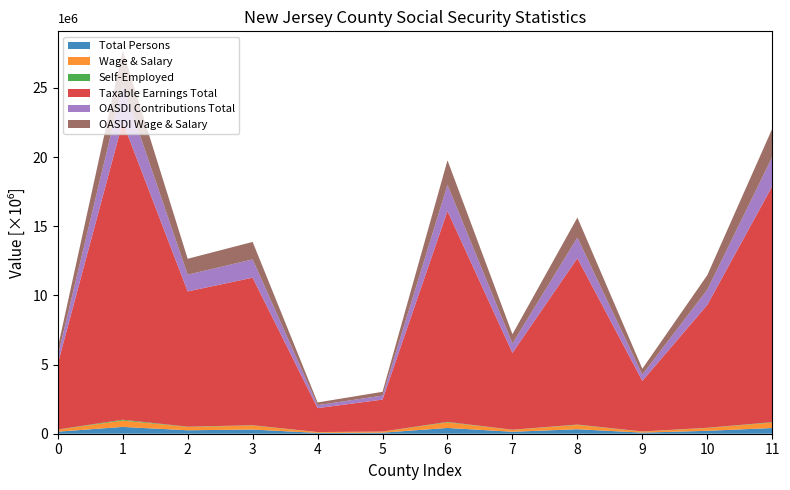

Reading left to right, list all the values displayed in this chart.

Total Persons: Atlantic=149072	Bergen=493018	Burlington=248934	Camden=302410	Cape May=59361	Cumberland=76730	Essex=418351	Gloucester=142051	Hudson=324629	Hunterdon=79322	Mercer=210560	Middlesex=410949
Wage & Salary: Atlantic=143607	Bergen=455029	Burlington=235515	Camden=289470	Cape May=54878	Cumberland=73547	Essex=395740	Gloucester=137350	Hudson=308037	Hunterdon=74265	Mercer=201050	Middlesex=392047
Self-Employed: Atlantic=10471	Bergen=63592	Burlington=23888	Camden=21815	Cape May=6872	Cumberland=5345	Essex=40249	Gloucester=9708	Hudson=29451	Hunterdon=9381	Mercer=16907	Middlesex=33923
Taxable Earnings Total: Atlantic=4751447	Bergen=21531171	Burlington=9779203	Camden=10666264	Cape May=1729729	Cumberland=2313435	Essex=15244037	Gloucester=5553182	Hudson=12026401	Hunterdon=3658359	Mercer=8883856	Middlesex=17058008
OASDI Contributions Total: Atlantic=589179	Bergen=2669865	Burlington=1212621	Camden=1322617	Cape May=214486	Cumberland=286866	Essex=1890261	Gloucester=688595	Hudson=1491274	Hunterdon=453637	Mercer=1101598	Middlesex=2115193
OASDI Wage & Salary: Atlantic=563419	Bergen=2493026	Burlington=1147217	Camden=1264081	Cape May=196287	Cumberland=274149	Essex=1776202	Gloucester=663318	Hudson=1448405	Hunterdon=424276	Mercer=1051671	Middlesex=2043713